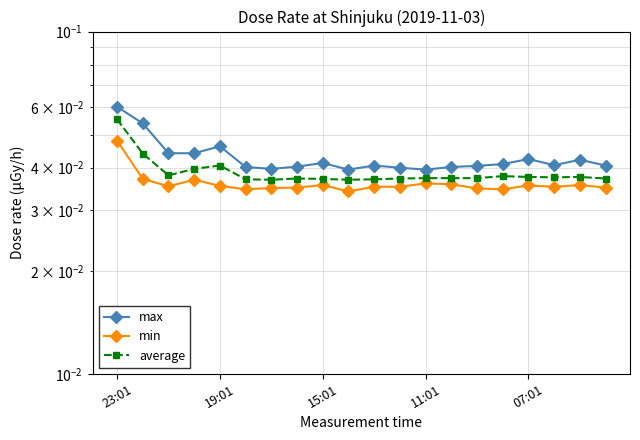

True or false: min has more than 2 interior local peaks.

True